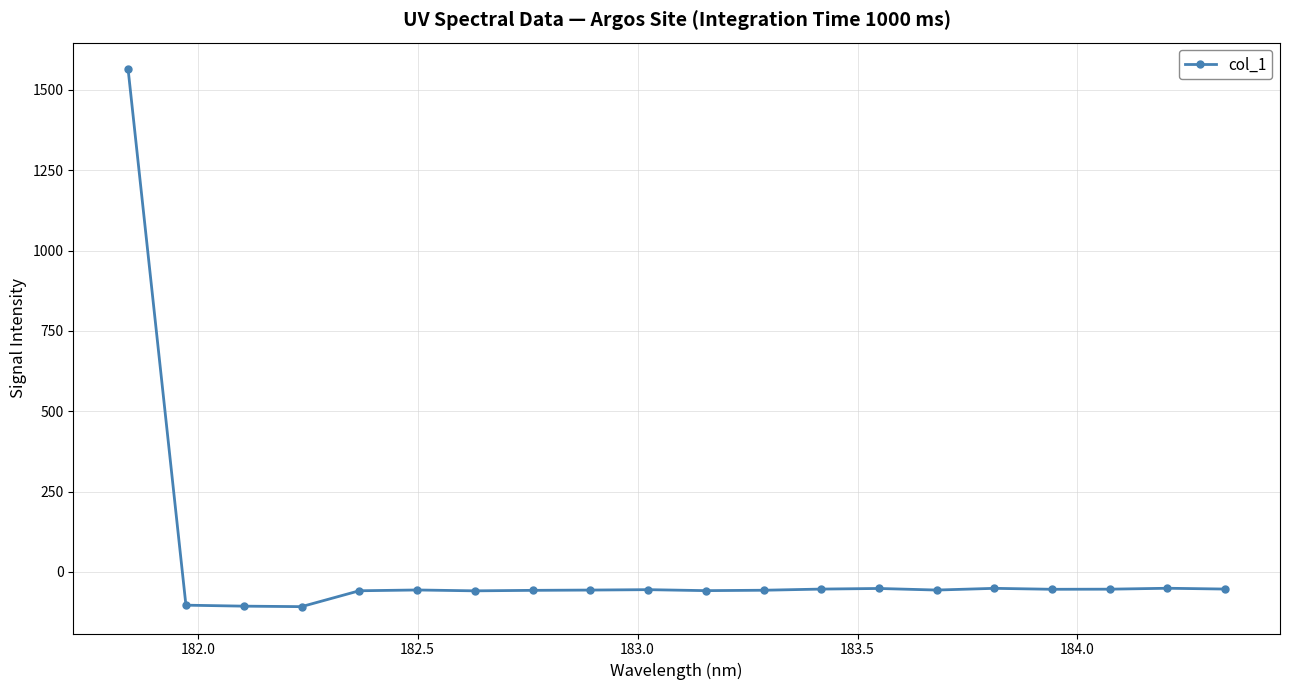

What is the maximum value shown in the chart?

1563.5